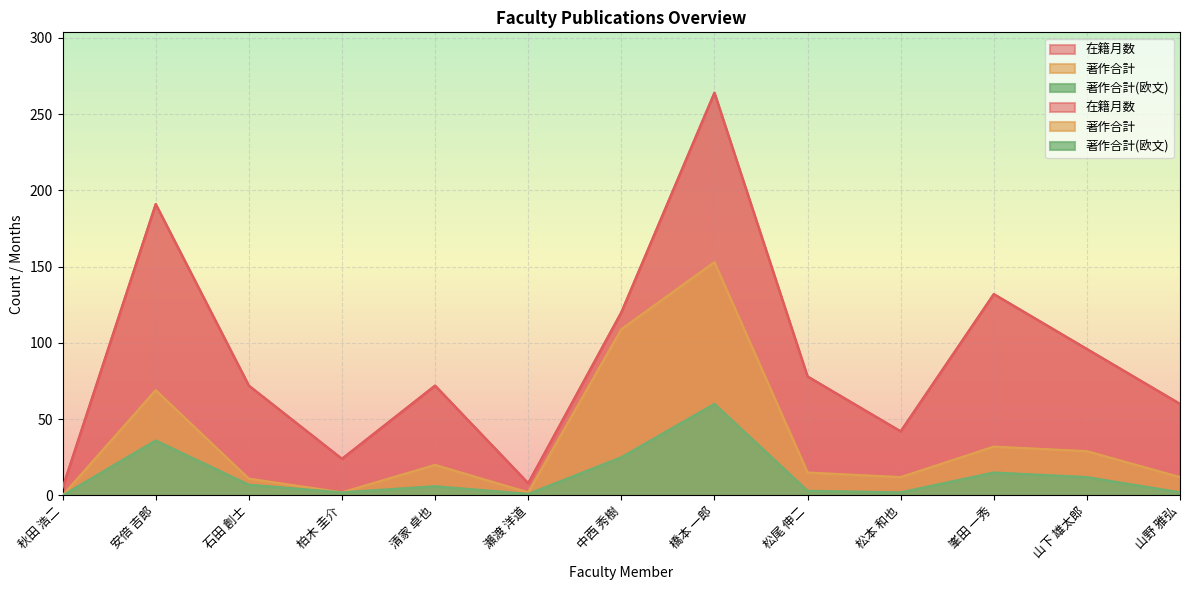

The 著作合計(欧文) series shows 1 at 松尾 伸二. True or false?

False